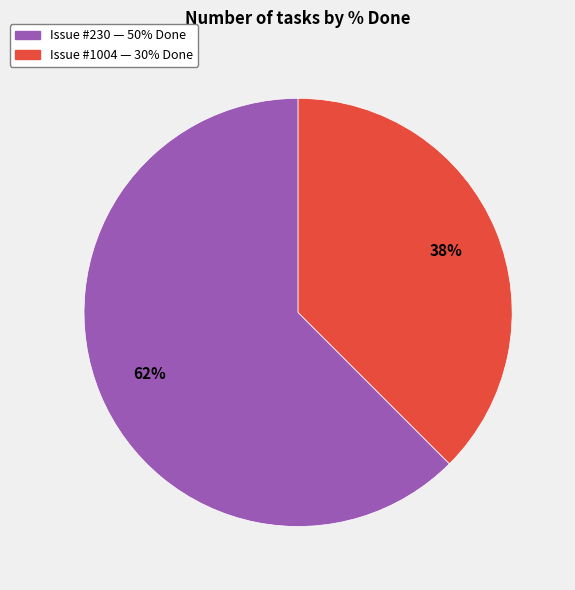

Is there any slice that represents more than half of the pie?

Yes